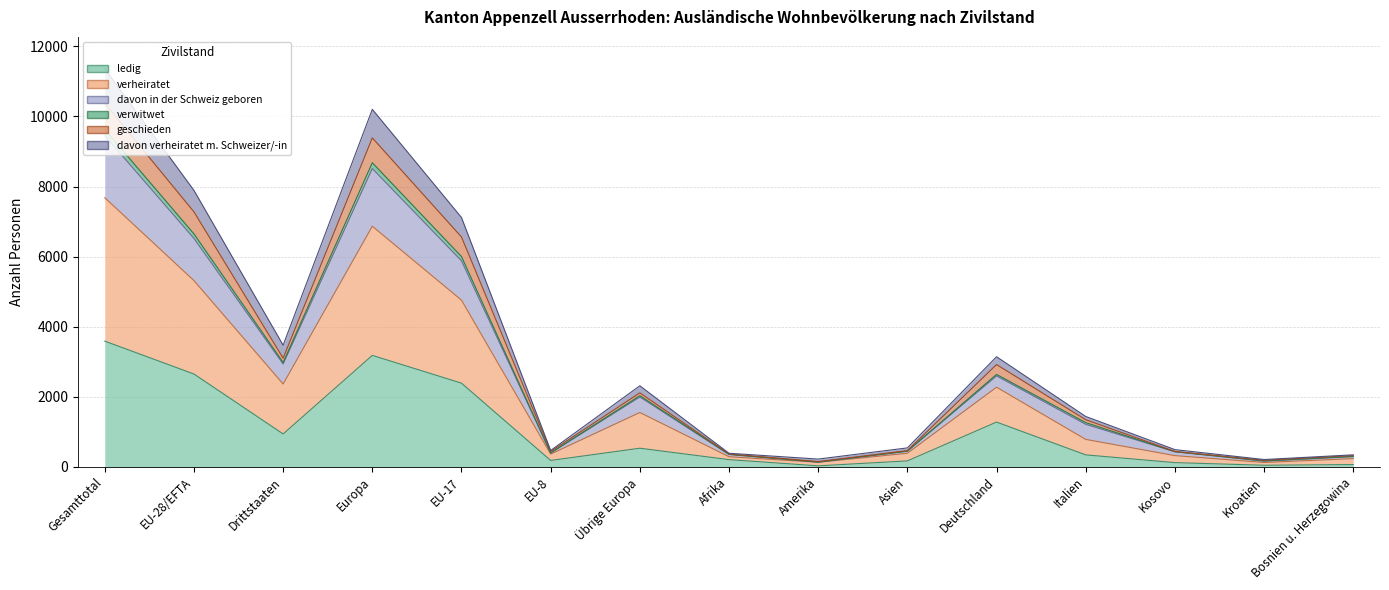

At how many categories does at least one series exceed 10256?

1